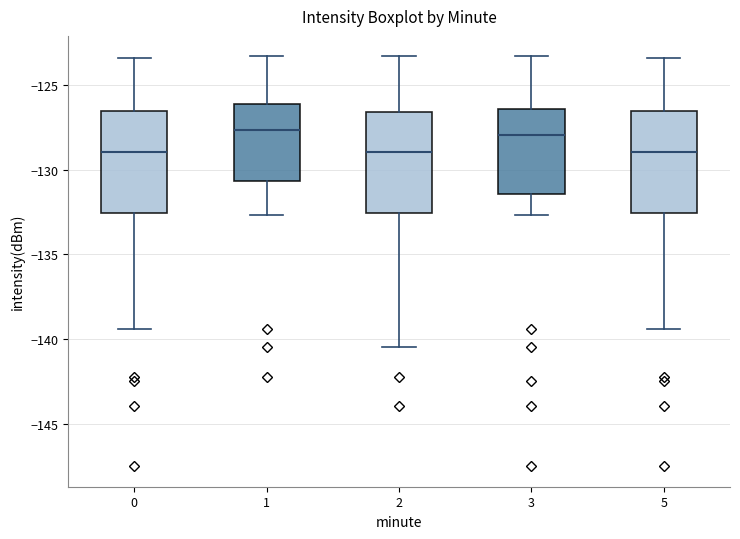

Where is the upper edge of the box at x = 1 on the y-axis? The values are not printed on the chart, so give them approximately, as read against the axis.

-126.0